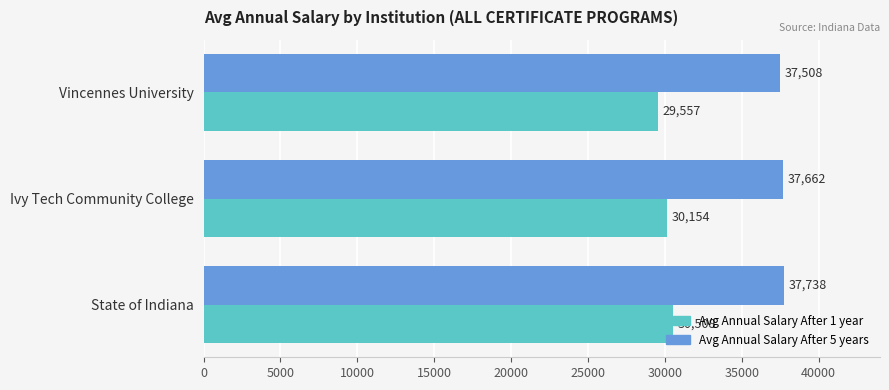

Rank the categories by Avg Annual Salary After 5 years value from highest to lowest.

State of Indiana, Ivy Tech Community College, Vincennes University